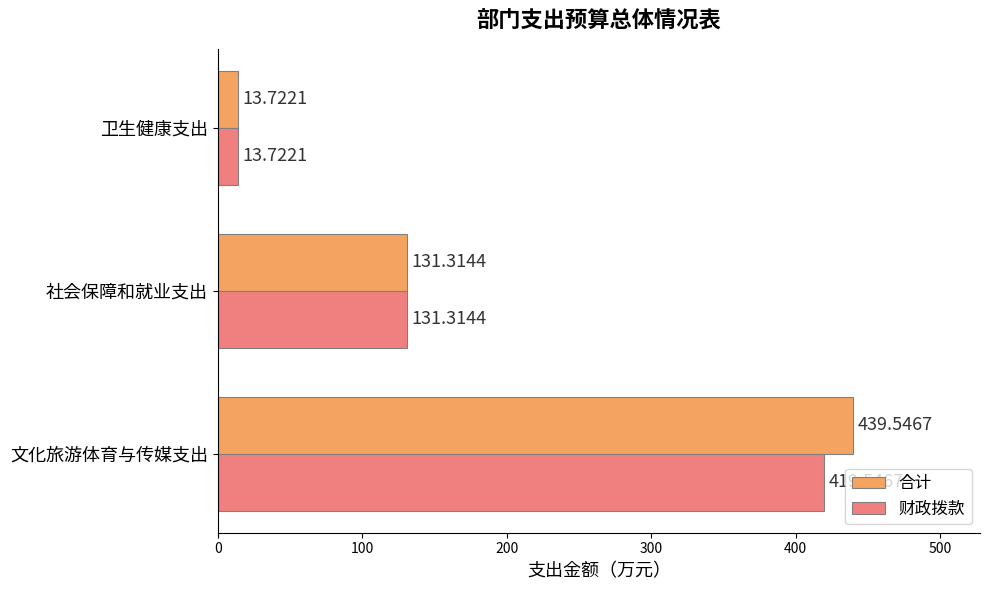

What is the minimum value shown in the chart?

13.7